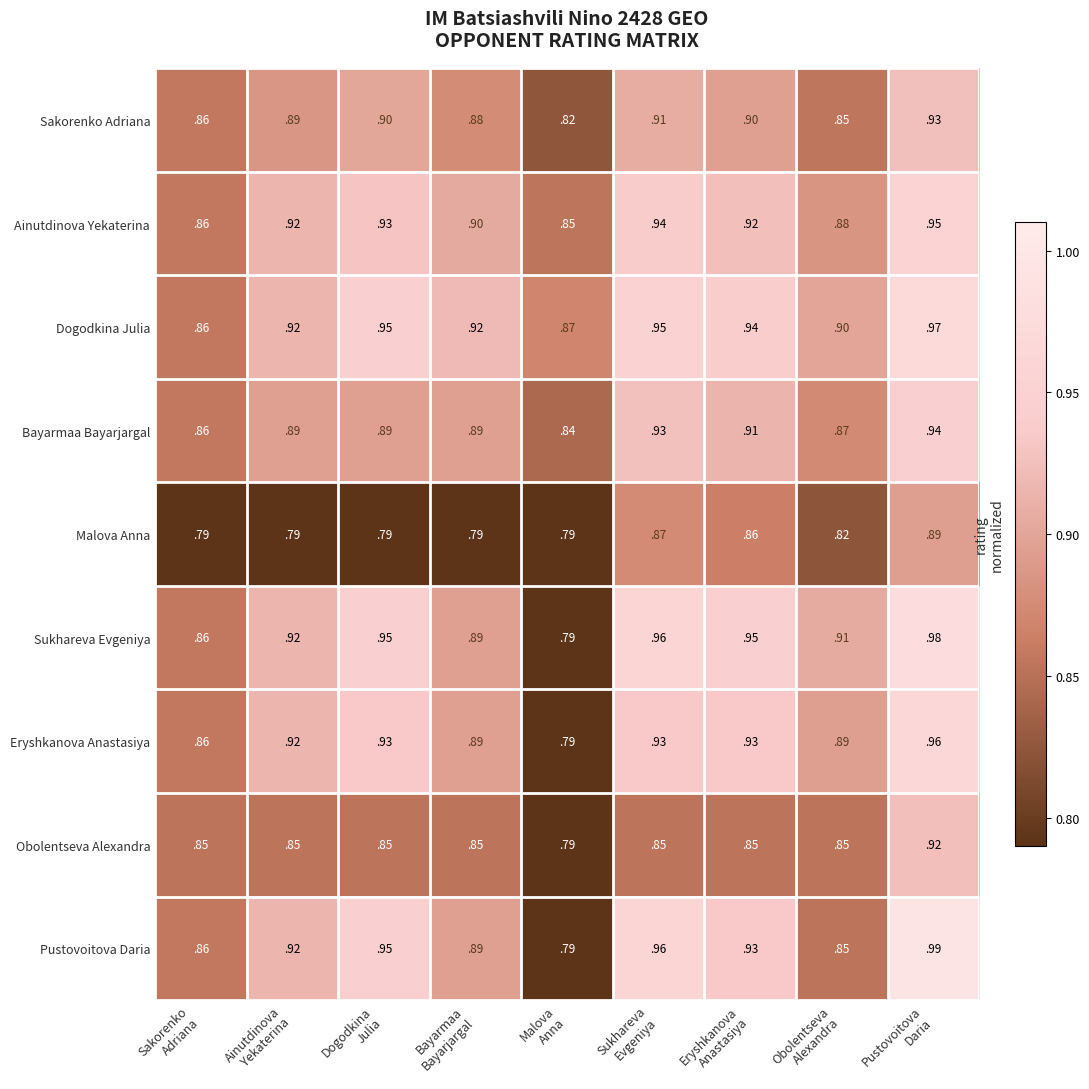

Between Sukhareva
Evgeniya and Obolentseva
Alexandra, which series saw the biggest shift?

Pustovoitova Daria